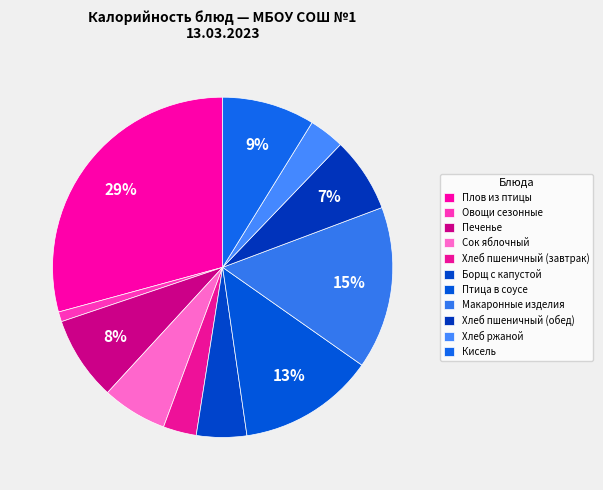

Count the number of slices in the pie.

11